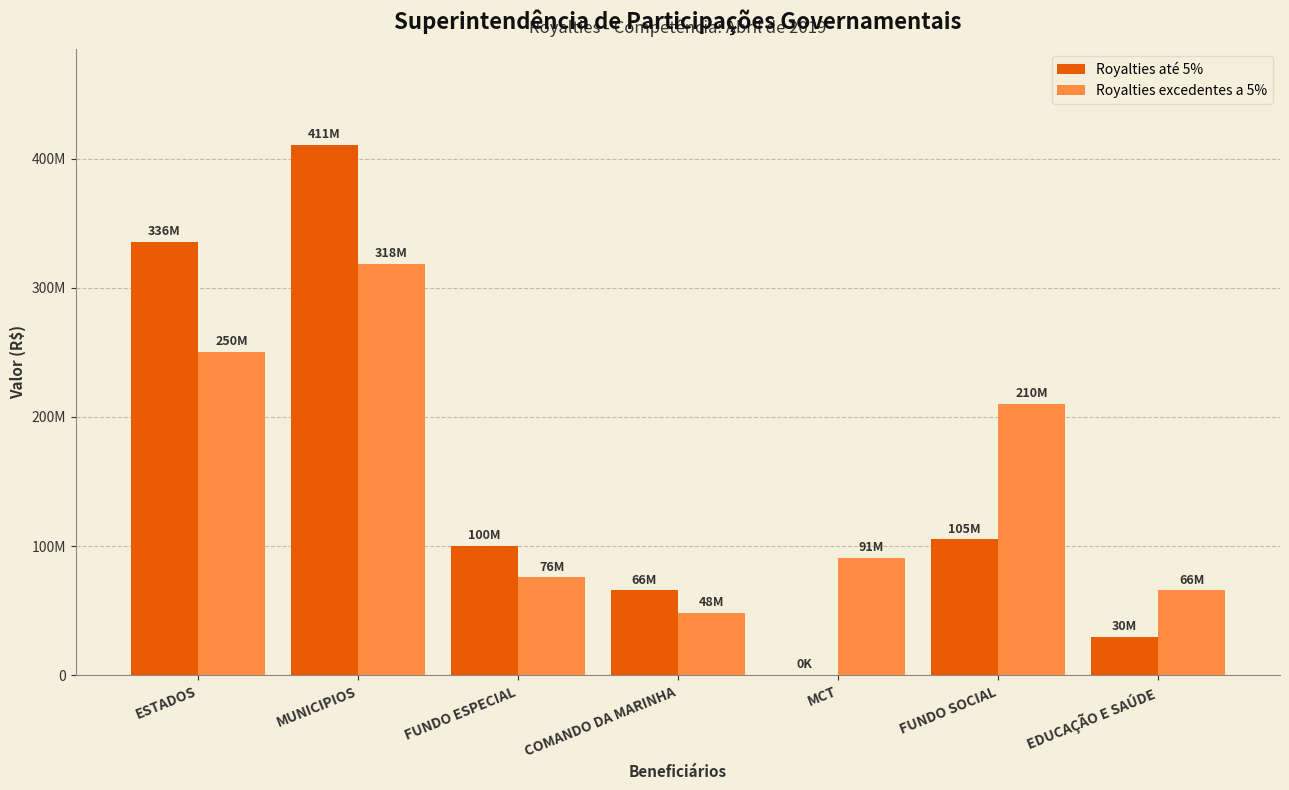

What is the difference between the second highest and second lowest values in the Royalties excedentes a 5% series?

184522254.0